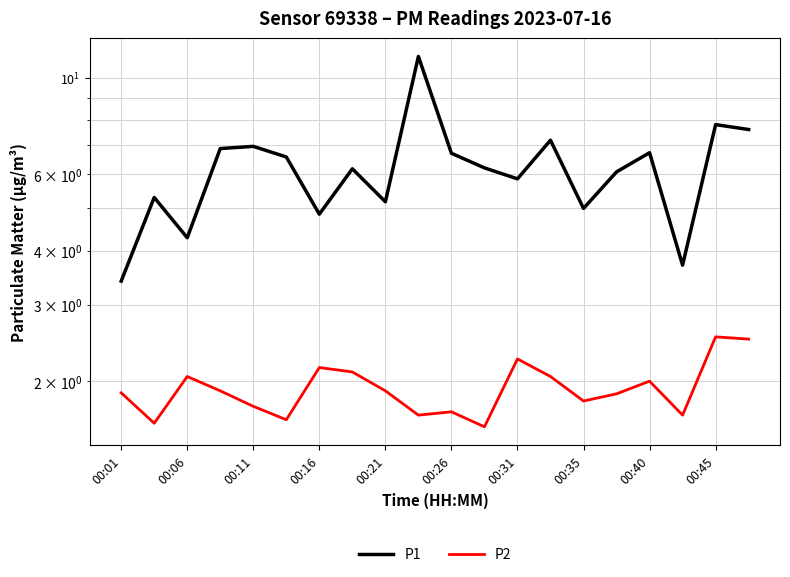

Which series has the widest spread of values?

P1